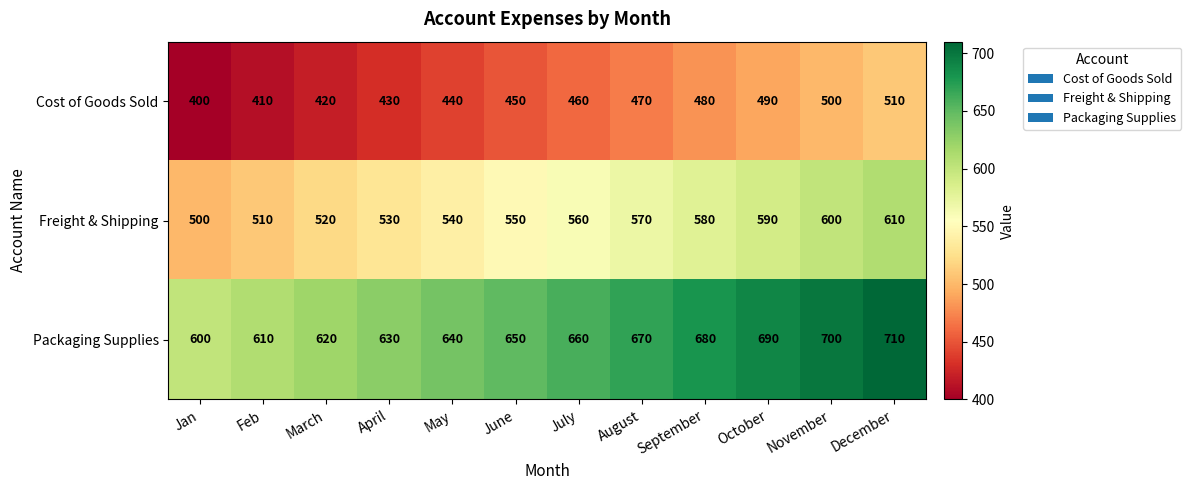

At which category does the chart reach its minimum across all series?

Jan